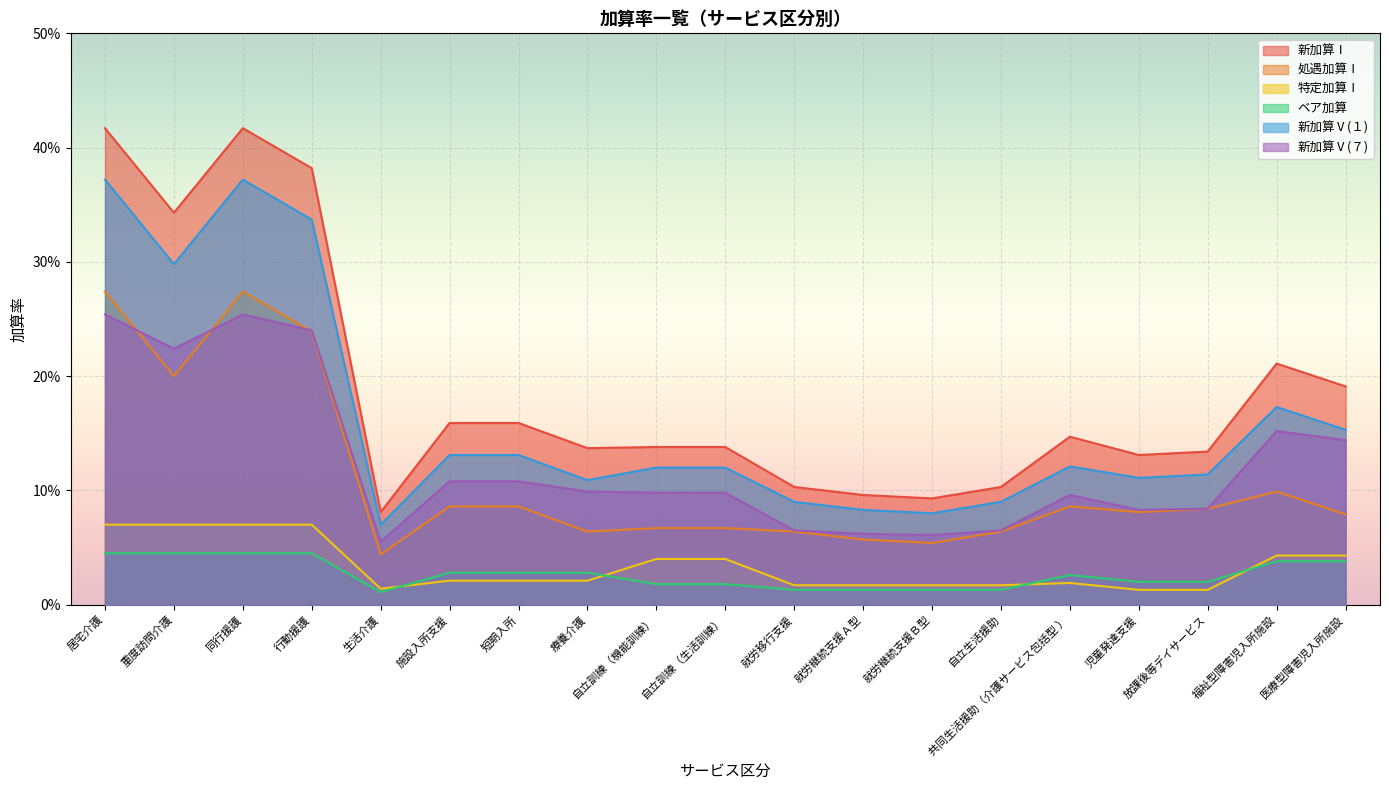

True or false: 特定加算Ⅰ and 新加算Ⅰ cross at least once.

False